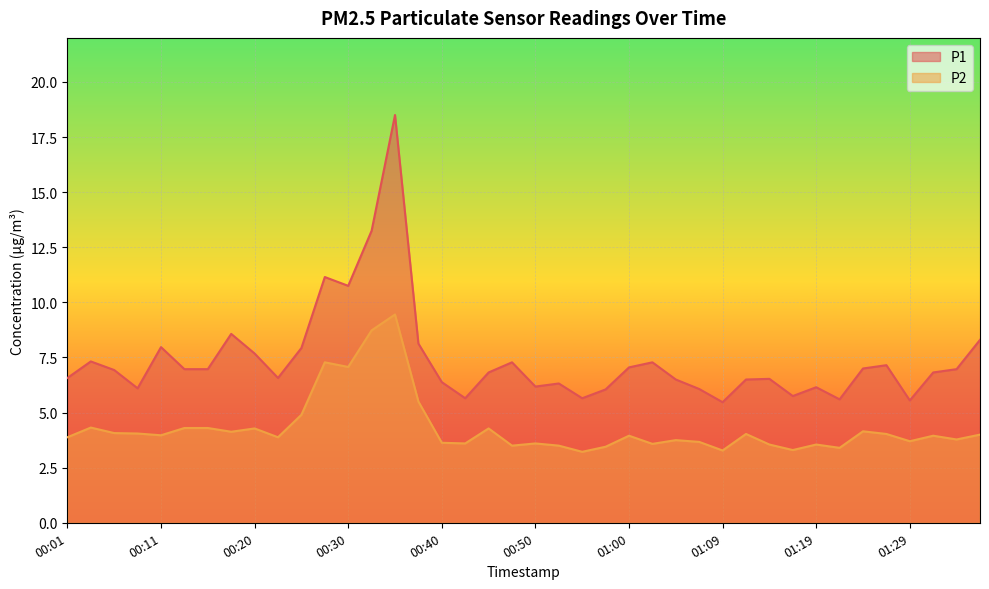

What is the sum of the P1 values at 01:21 and 00:33?

18.9